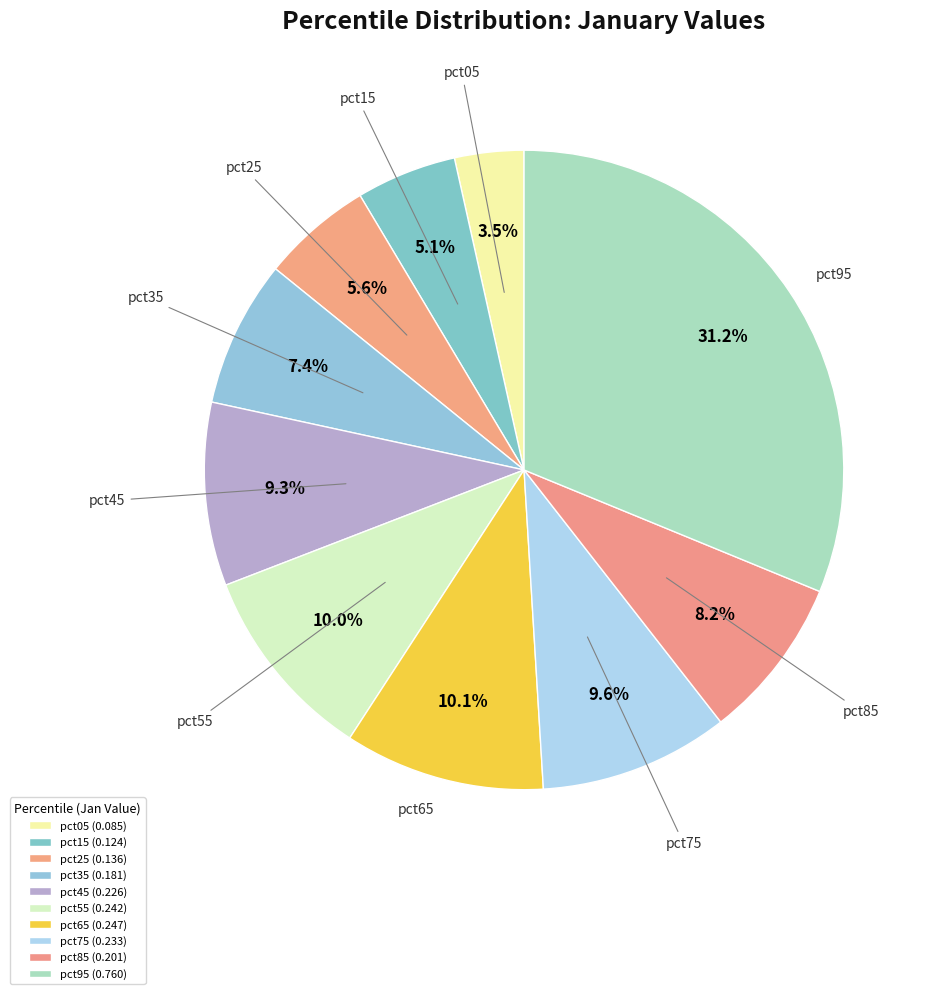

To the nearest percent, what portion does pct35 represent?

7%